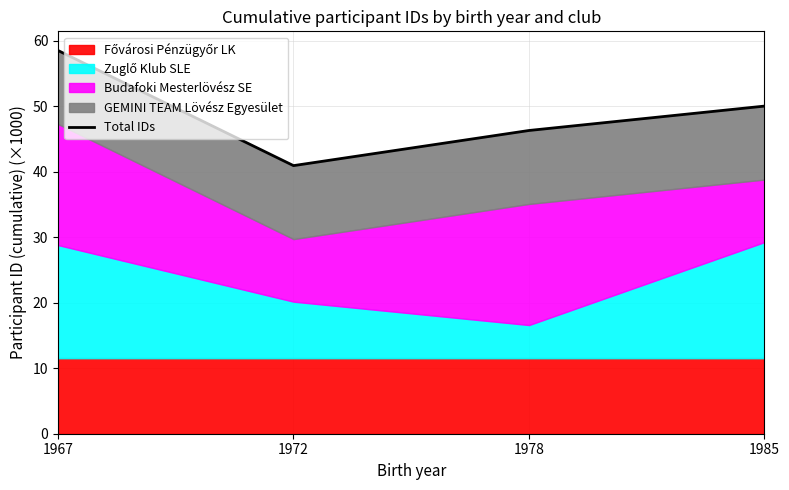

The chart shows a value of 46.3 at 1978. True or false?

True